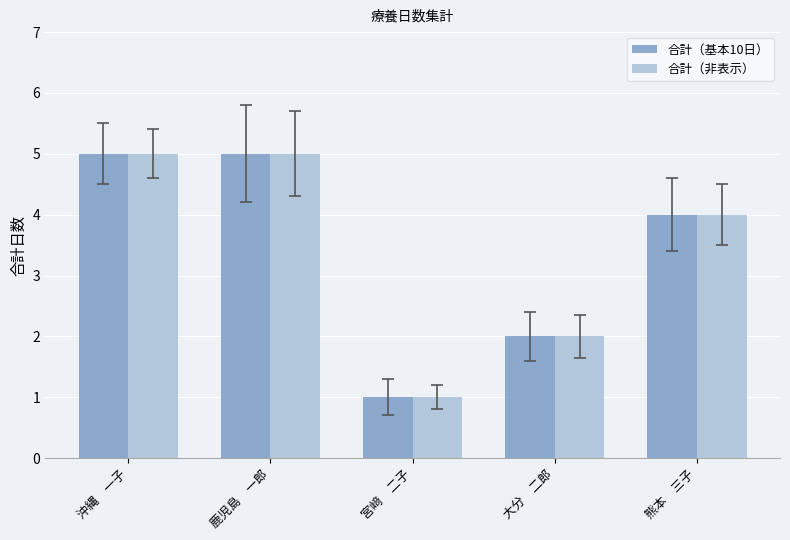

What is the sum of the 合計（基本10日） values at 鹿児島　一郎 and 沖縄　一子?

10